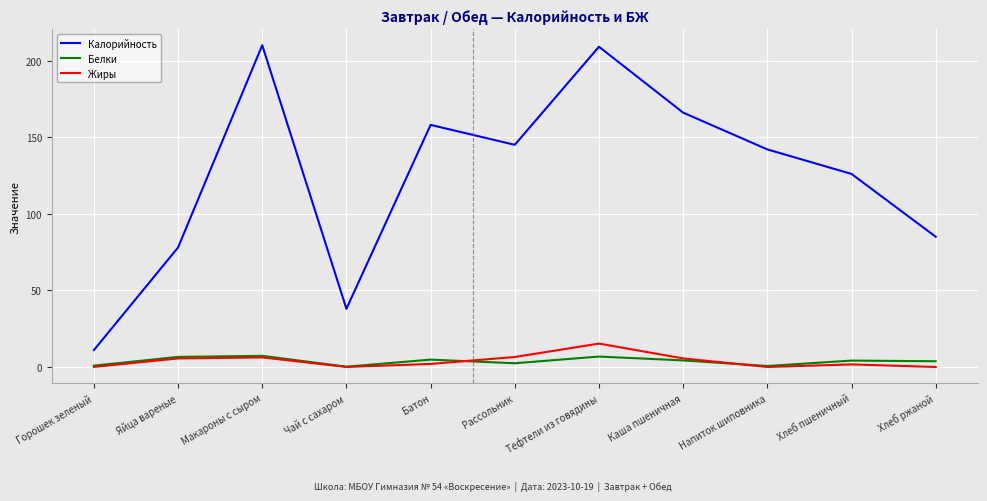

What is the maximum value for Калорийность?

210.0